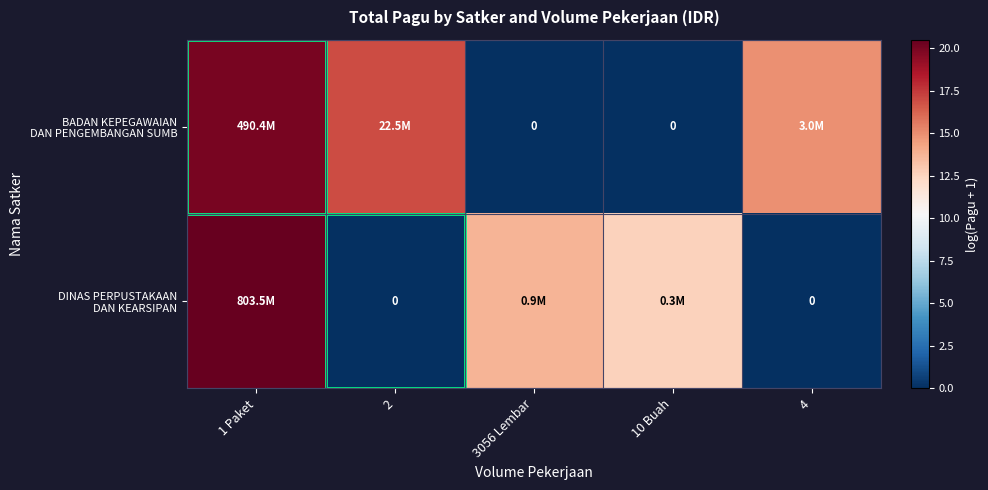

At which label does DINAS PERPUSTAKAAN DAN KEARSIPAN reach its minimum?

2